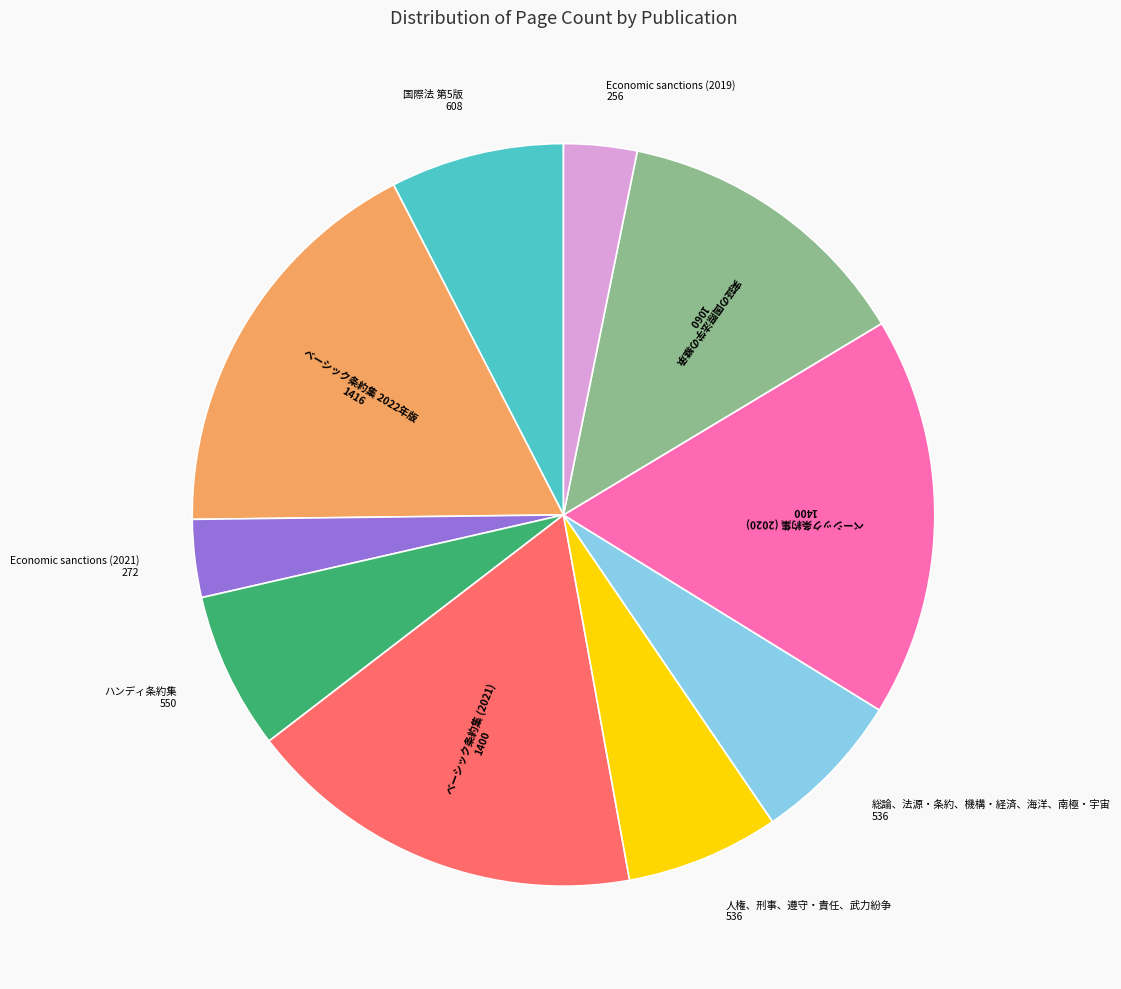

Is there a majority slice in this chart?

No